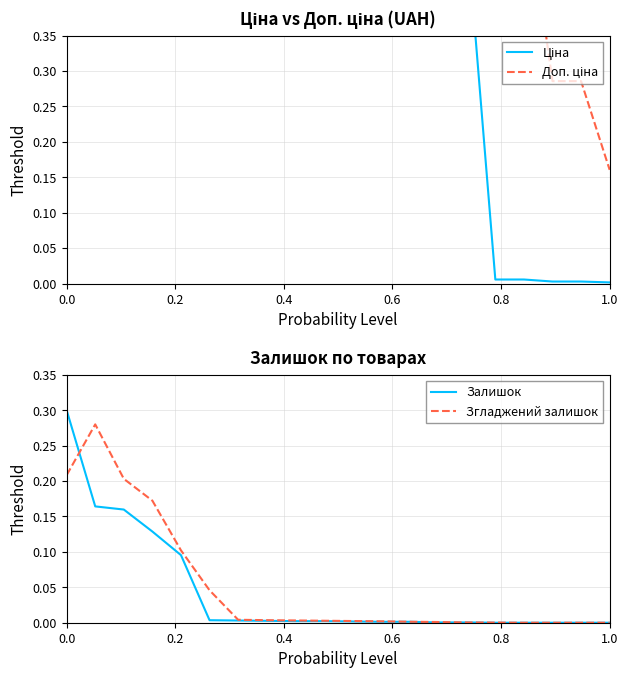

The Залишок series shows -0.2 at 1.0. True or false?

False